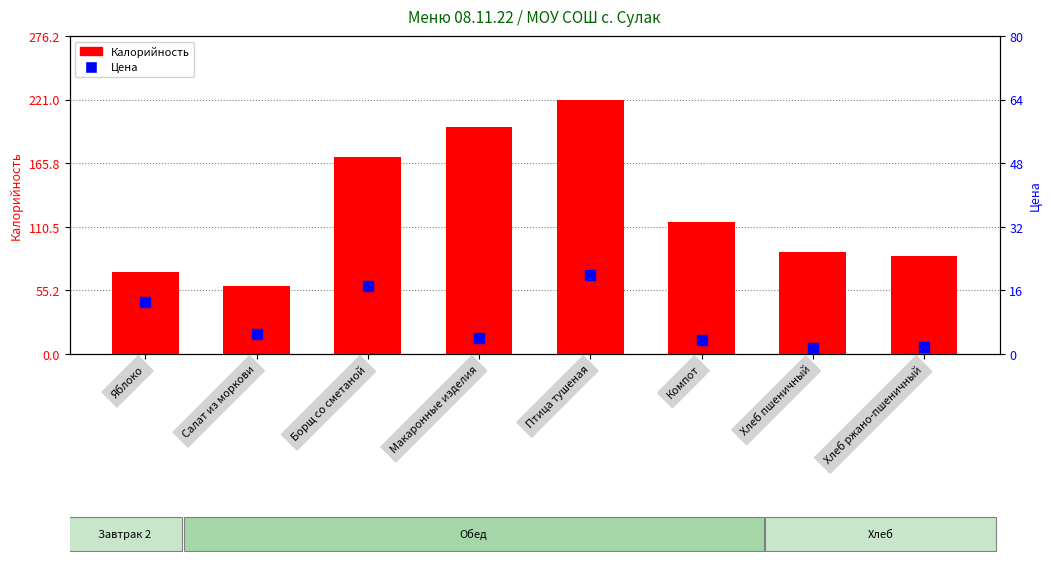

Is the value of Цена at Борщ со сметаной greater than the value of Калорийность at Хлеб ржано-пшеничный?

No